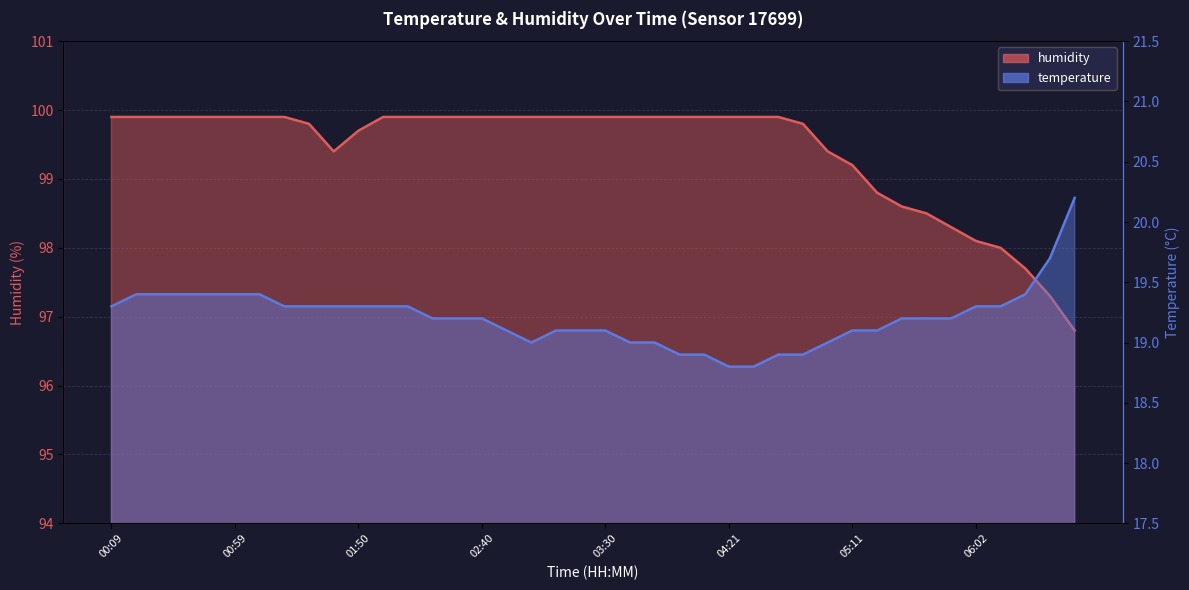

At which category is the sum across all series the highest?

00:19